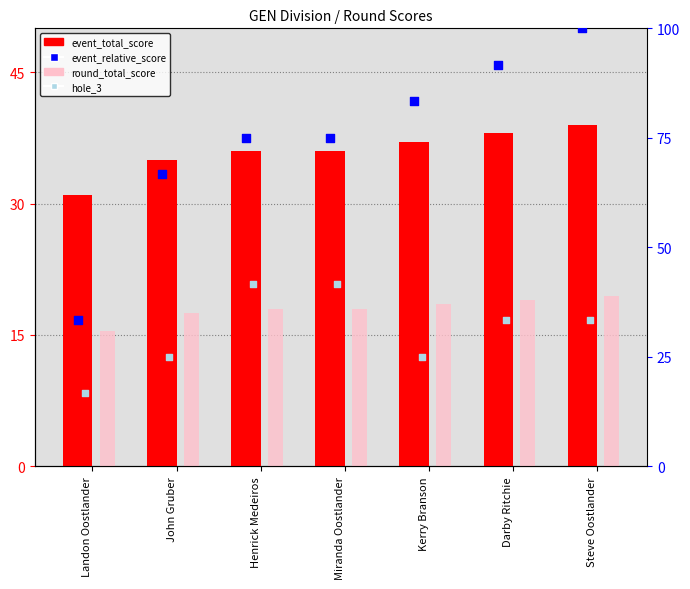

What is the total value across all series at Steve Oostlander?

191.8